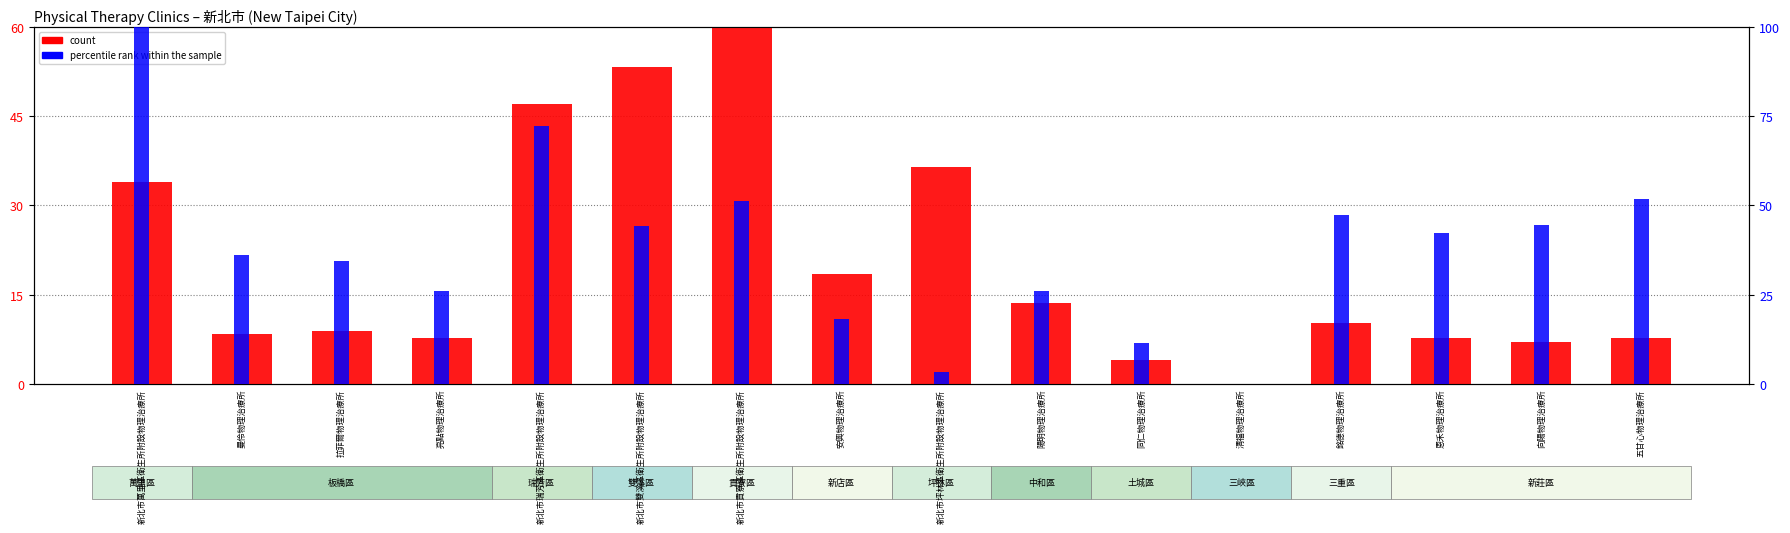

List the series in order of their overall mean, highest first.

percentile rank within the sample, count